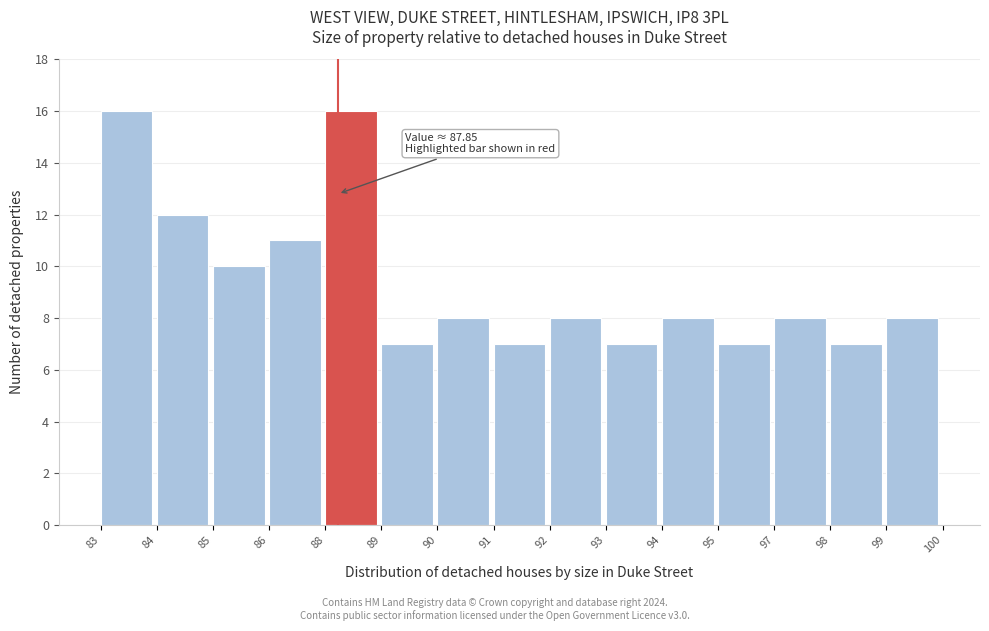

Reading left to right, list all the values displayed in this chart.

83=16	84=12	85=10	86=11	88=16	89=7	90=8	91=7	92=8	93=7	94=8	95=7	97=8	98=7	99=8